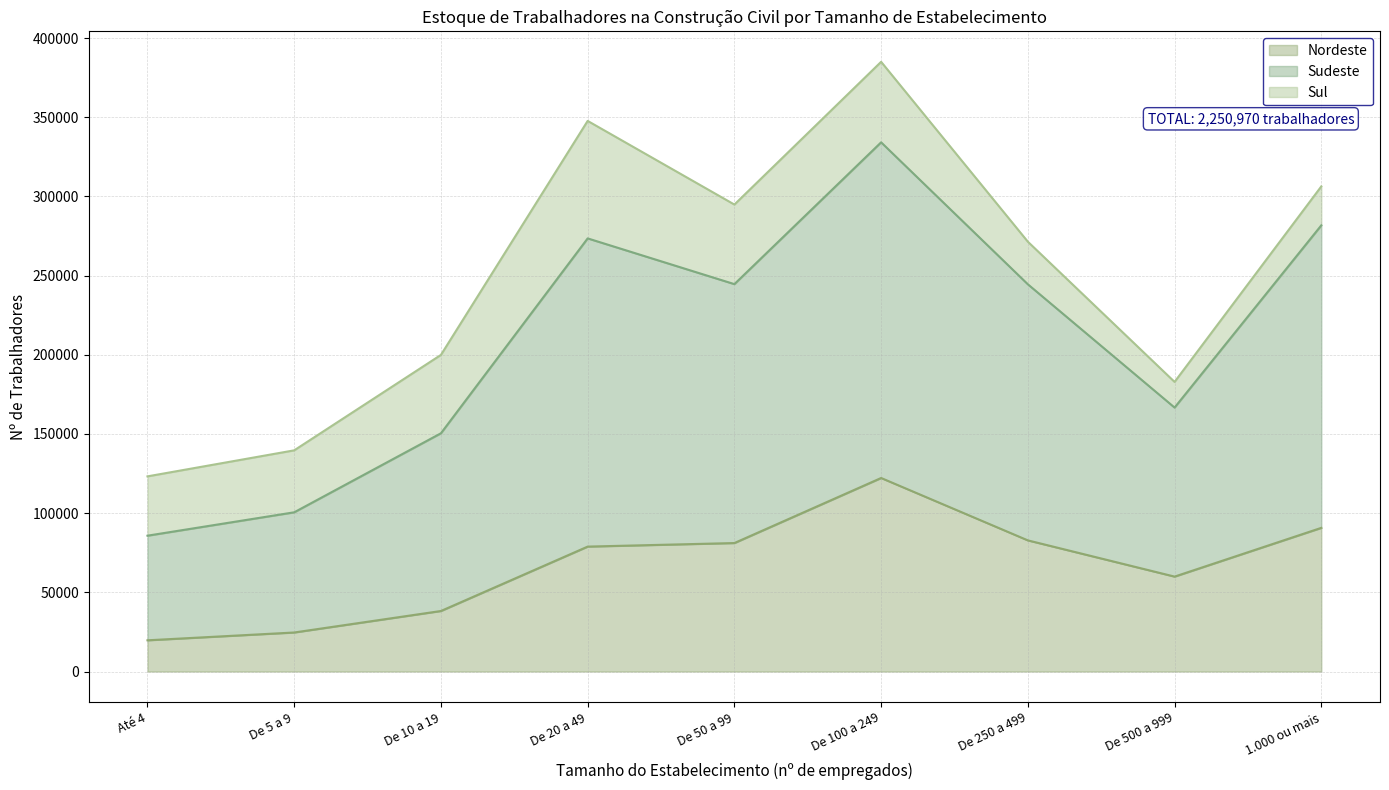

Is the value of Nordeste at De 20 a 49 greater than the value of Sudeste at De 500 a 999?

No